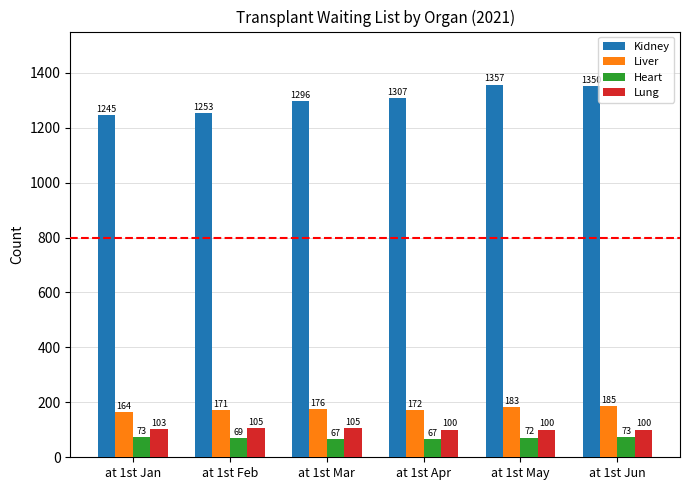

True or false: Kidney has a value of 2212 at at 1st Apr.

False